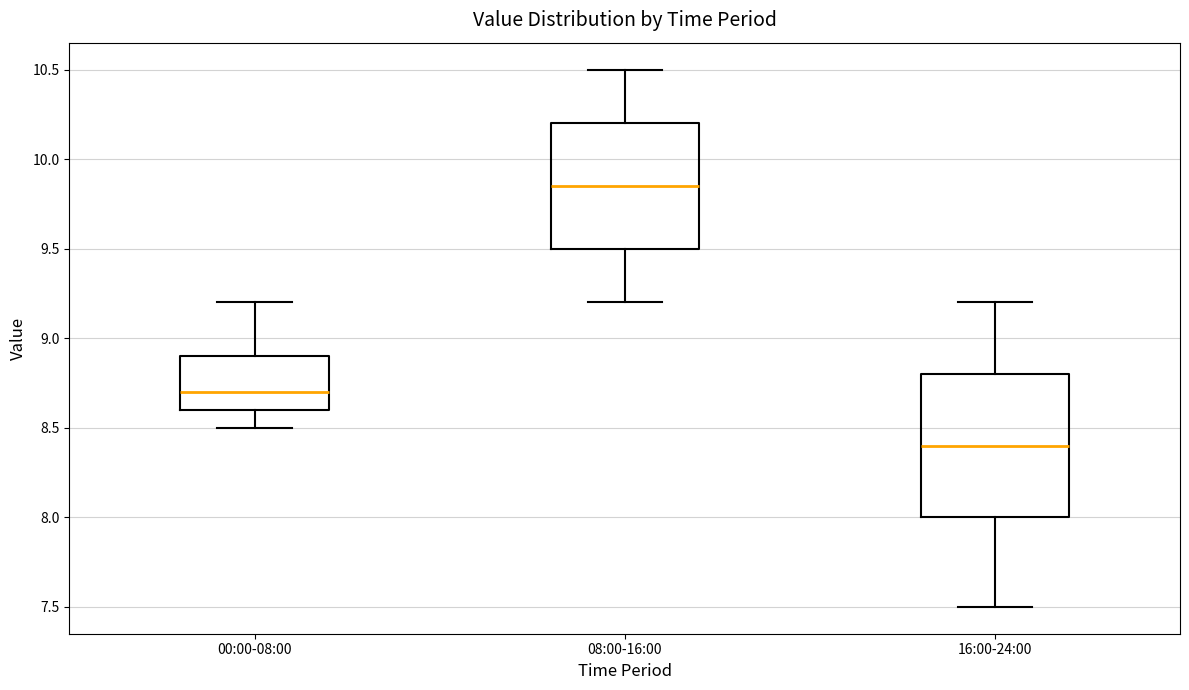

Which box's median line is the highest?

08:00-16:00